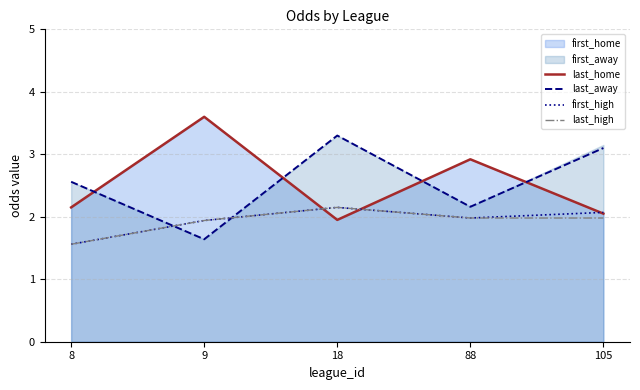

Which series has the largest total across all categories?

last_away